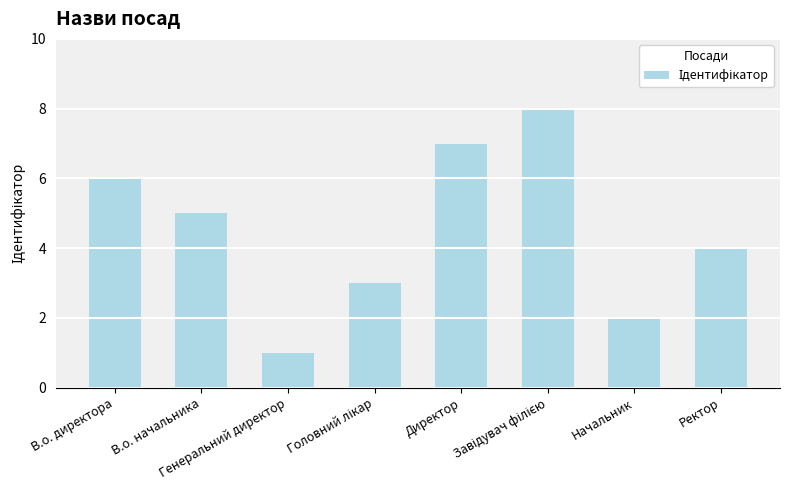

What is the difference between the maximum and minimum values?

7